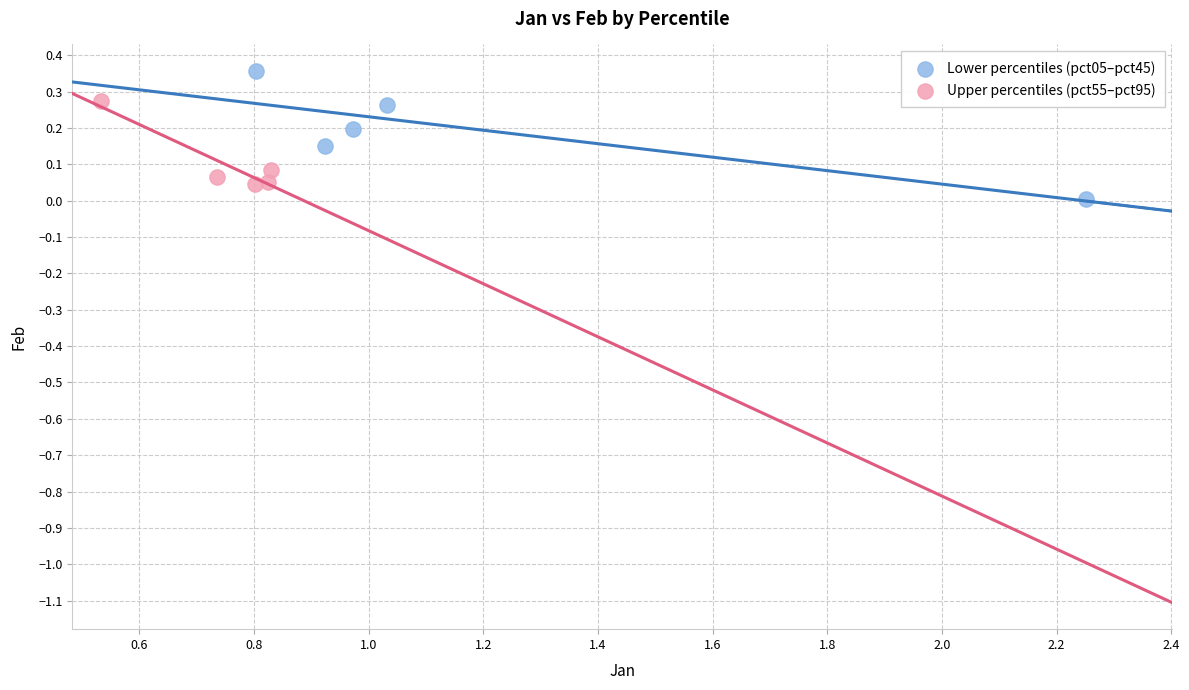

Which series contains the highest Y value?

Lower percentiles (pct05–pct45)